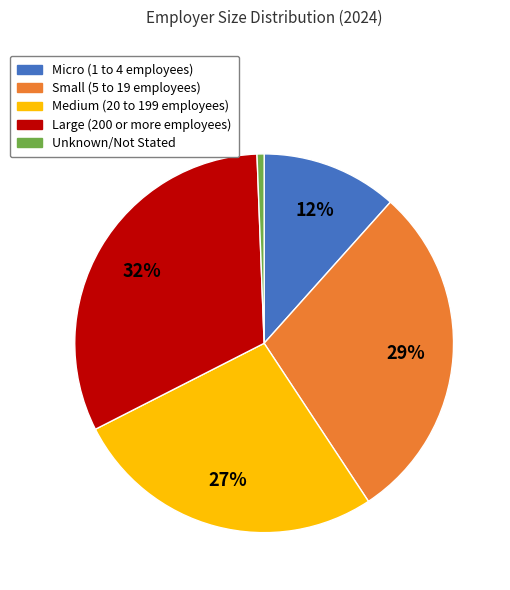

How many slices are in this pie chart?

5